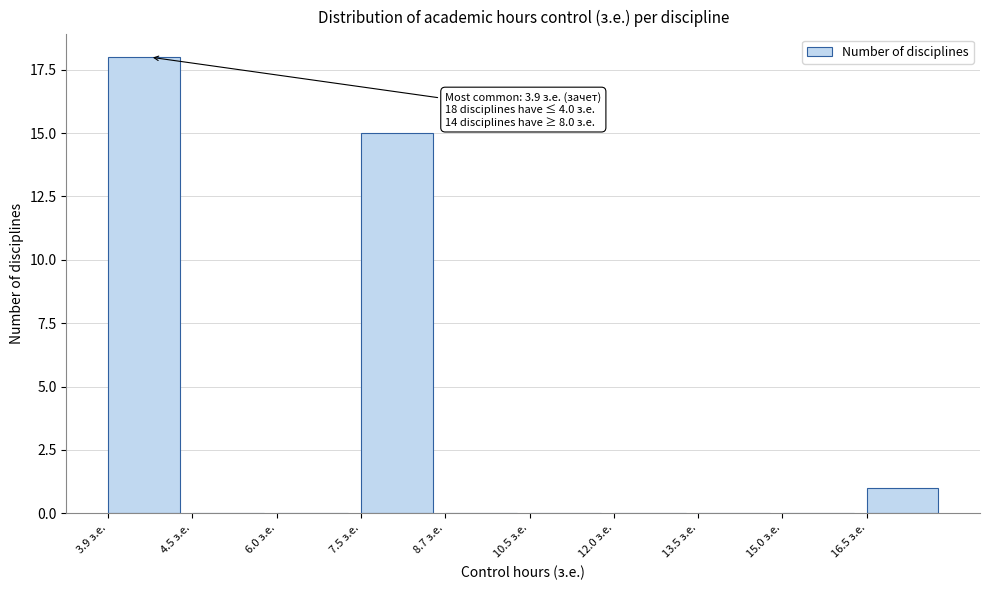

Reading left to right, extract all data points from this chart.

3.9 з.е.=18	4.5 з.е.=0	6.0 з.е.=0	7.5 з.е.=15	8.7 з.е.=0	10.5 з.е.=0	12.0 з.е.=0	13.5 з.е.=0	15.0 з.е.=0	16.5 з.е.=1